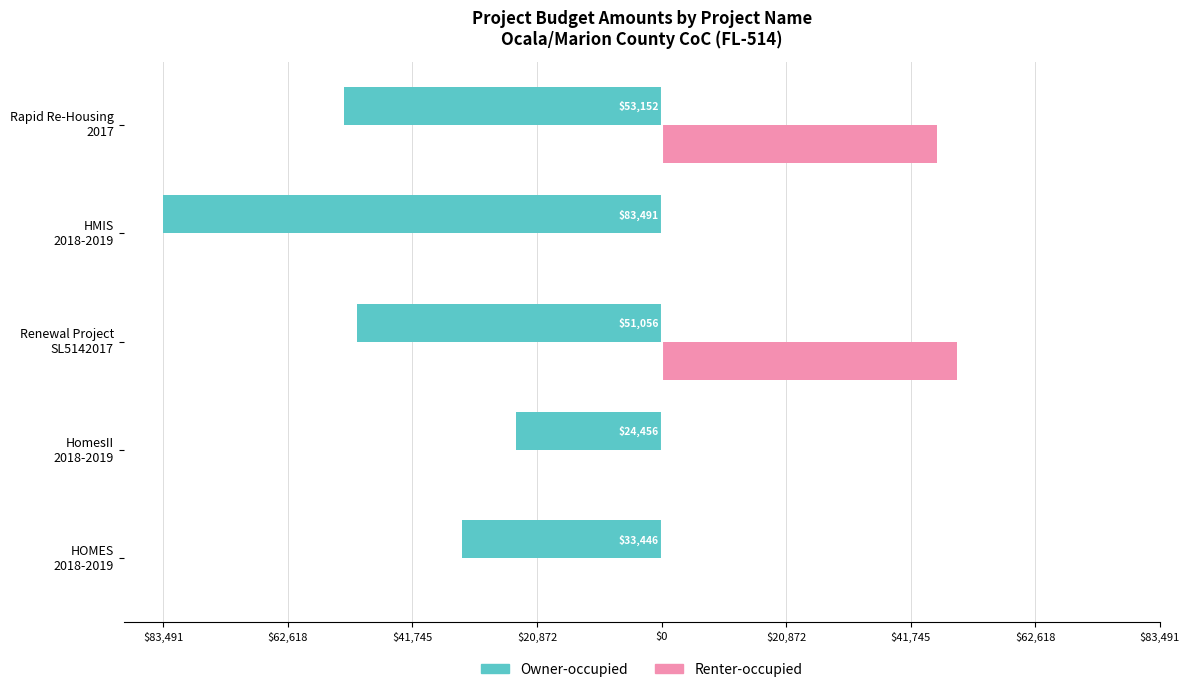

Rank the series by their average value, from lowest to highest.

Owner-occupied, Renter-occupied